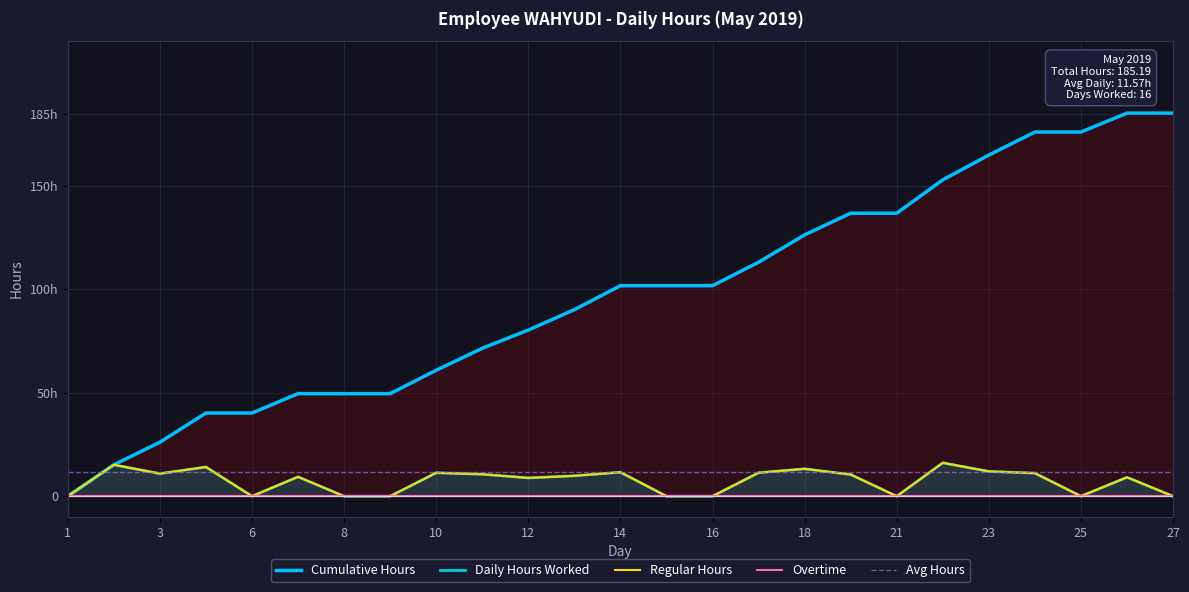

Reading left to right, what are all the values shown in this chart?

Hours Worked: 1=0.0	2=15.2	3=10.9	4=14.1	6=0.0	7=9.4	8=0.0	9=0.0	10=11.3	11=10.6	12=8.8	13=9.8	14=11.6	15=0.0	16=0.0	17=11.3	18=13.2	20=10.5	21=0.0	22=16.1	23=12.0	24=11.1	25=0.0	26=9.1	27=0.0
Regular: 1=0.0	2=15.2	3=10.9	4=14.1	6=0.0	7=9.4	8=0.0	9=0.0	10=11.3	11=10.6	12=8.8	13=9.8	14=11.6	15=0.0	16=0.0	17=11.3	18=13.2	20=10.5	21=0.0	22=16.1	23=12.0	24=11.1	25=0.0	26=9.1	27=0.0
Cumulative: 1=0.0	2=15.2	3=26.1	4=40.2	6=40.2	7=49.6	8=49.6	9=49.6	10=60.9	11=71.5	12=80.3	13=90.2	14=101.8	15=101.8	16=101.8	17=113.1	18=126.3	20=136.8	21=136.8	22=152.9	23=164.9	24=176.1	25=176.1	26=185.2	27=185.2